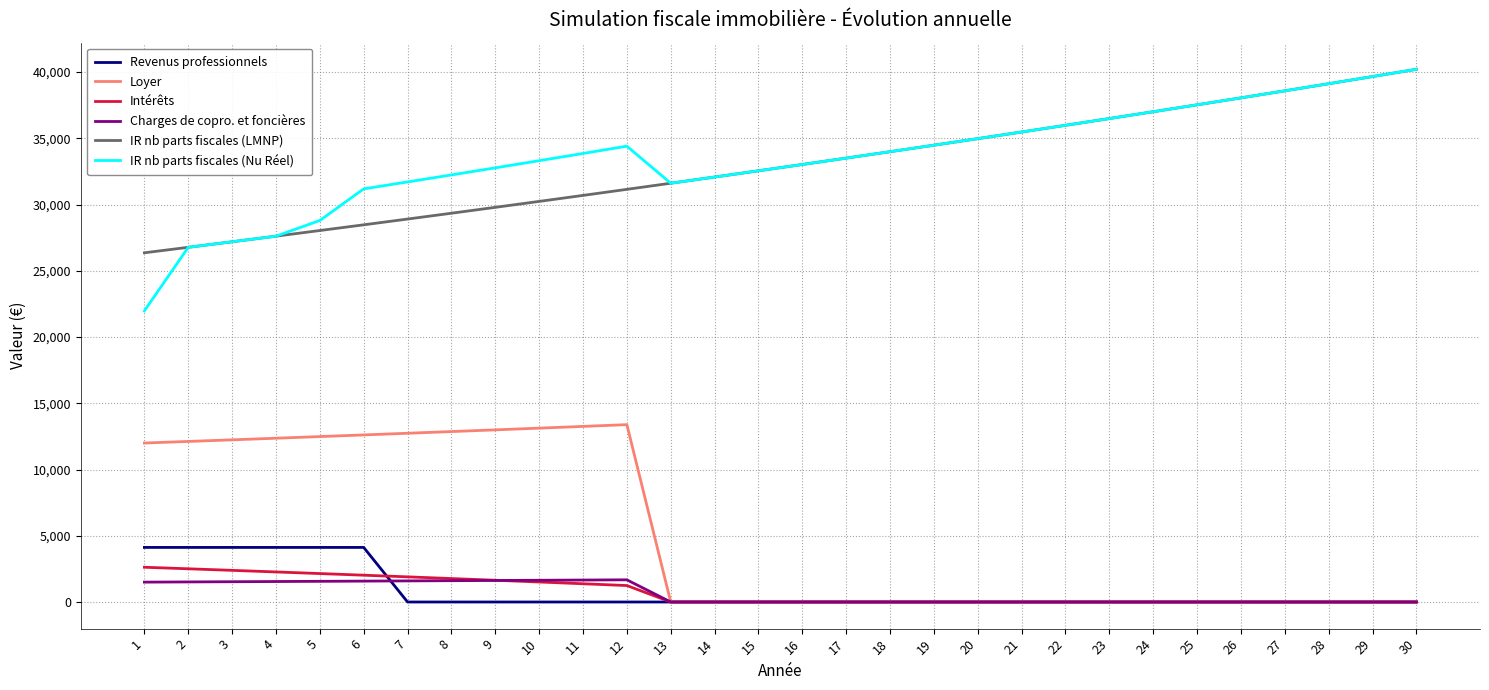

Is it true that IR nb parts fiscales (LMNP) equals 11136.9 at 6?

False